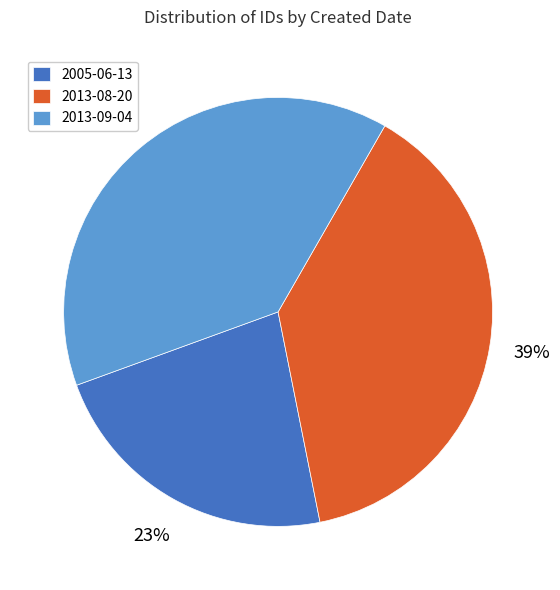

What is the smallest slice in the pie chart?

2005-06-13